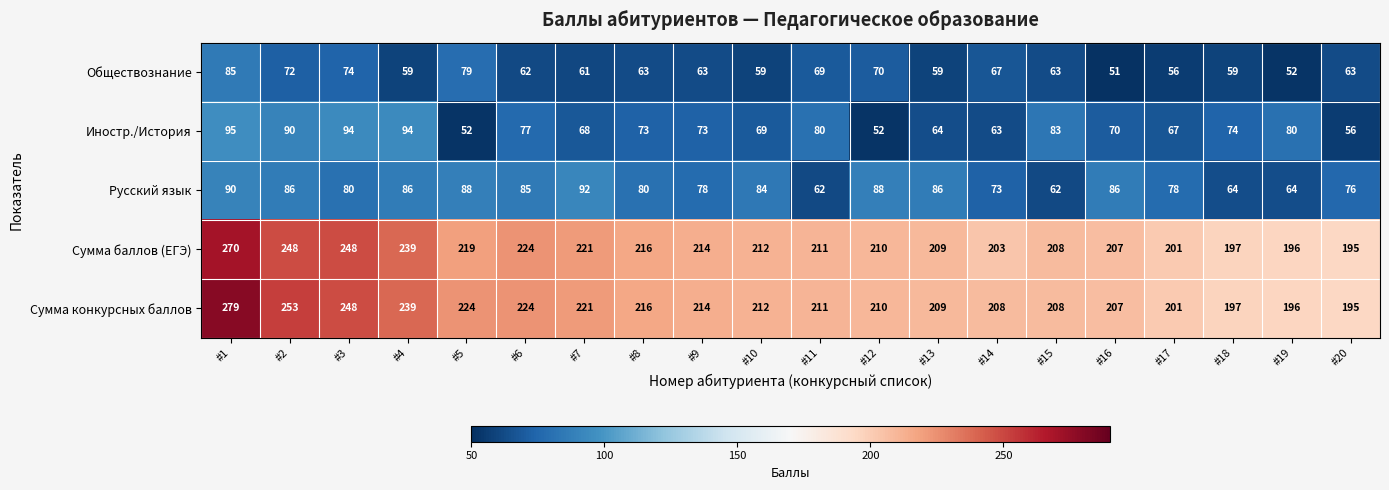

Where does the Сумма баллов (ЕГЭ) series first go above 212?

#1